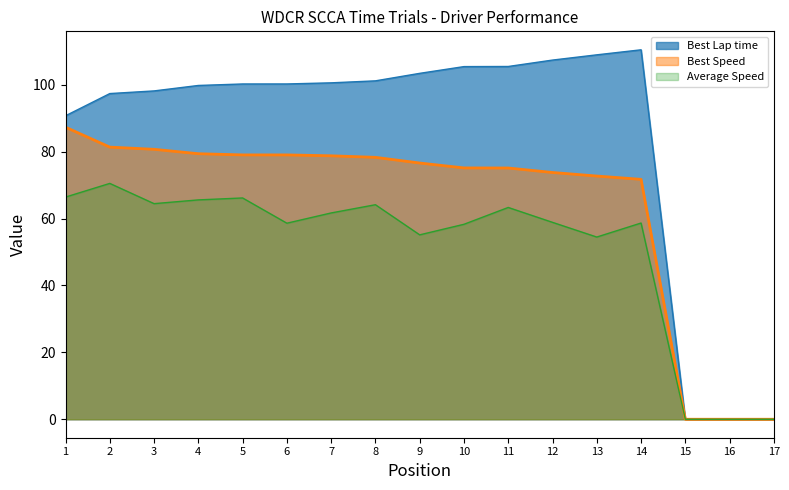

Reading left to right, extract all data points from this chart.

Best Lap time: 90.7	97.4	98.1	99.8	100.2	100.2	100.6	101.2	103.4	105.4	105.5	107.4	108.9	110.4	0.0	0.0	0.0
Best Speed: 87.3	81.3	80.7	79.4	79.0	79.0	78.8	78.3	76.6	75.1	75.1	73.8	72.7	71.7	0.0	0.0	0.0
Average Speed: 66.4	70.5	64.4	65.6	66.1	58.6	61.7	64.1	55.1	58.3	63.3	58.9	54.5	58.7	0.0	0.0	0.0